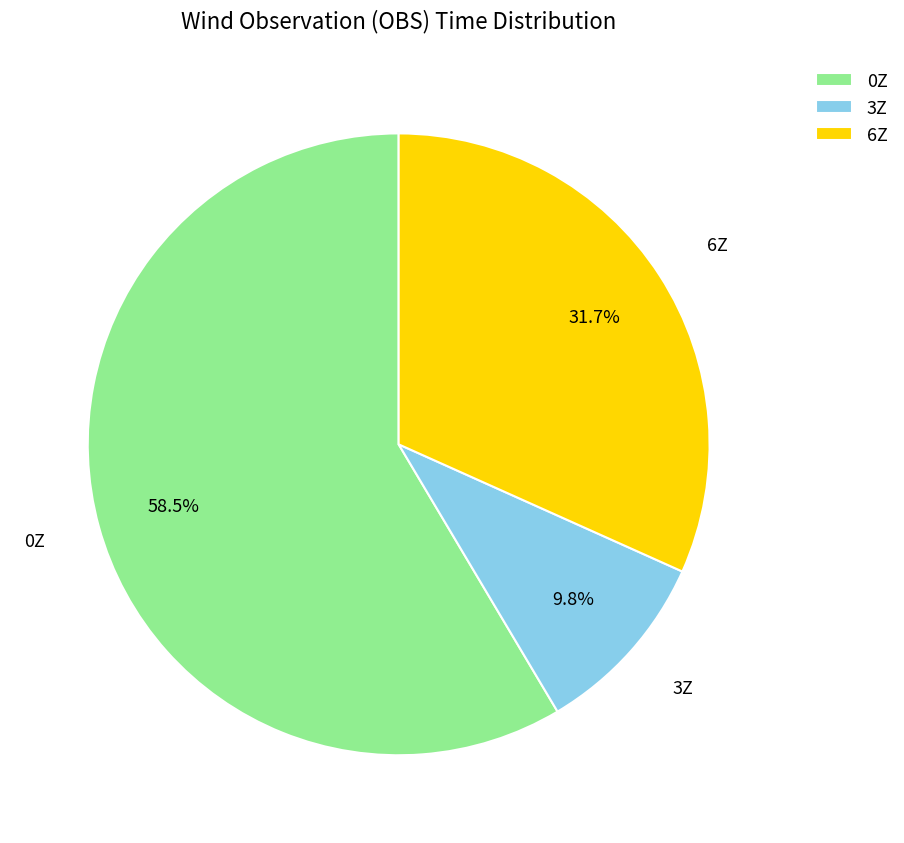

Which slice represents more than half of the pie?

0Z